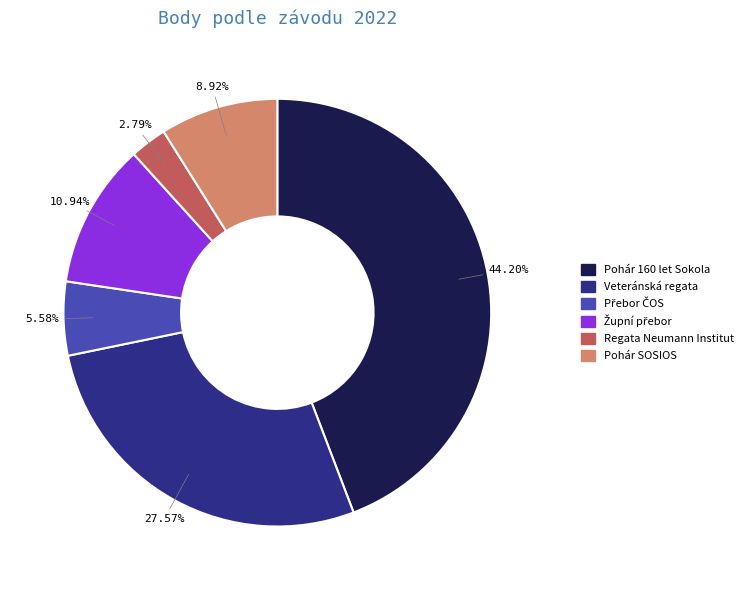

True or false: Pohár SOSIOS accounts for 9% of the total.

True